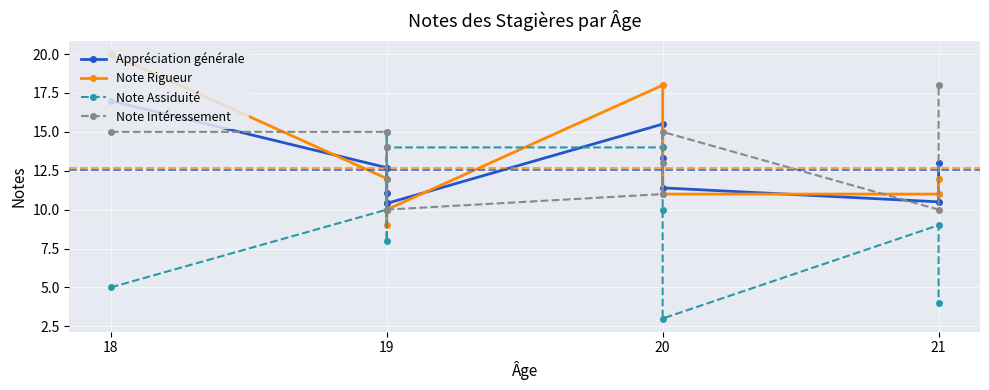

At how many categories does at least one series exceed 9?

10